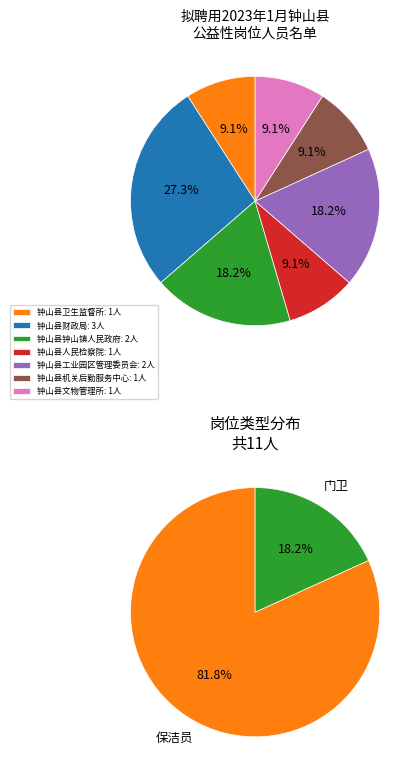

What percentage is the 钟山县钟山镇人民政府 slice, to the nearest percent?

18%